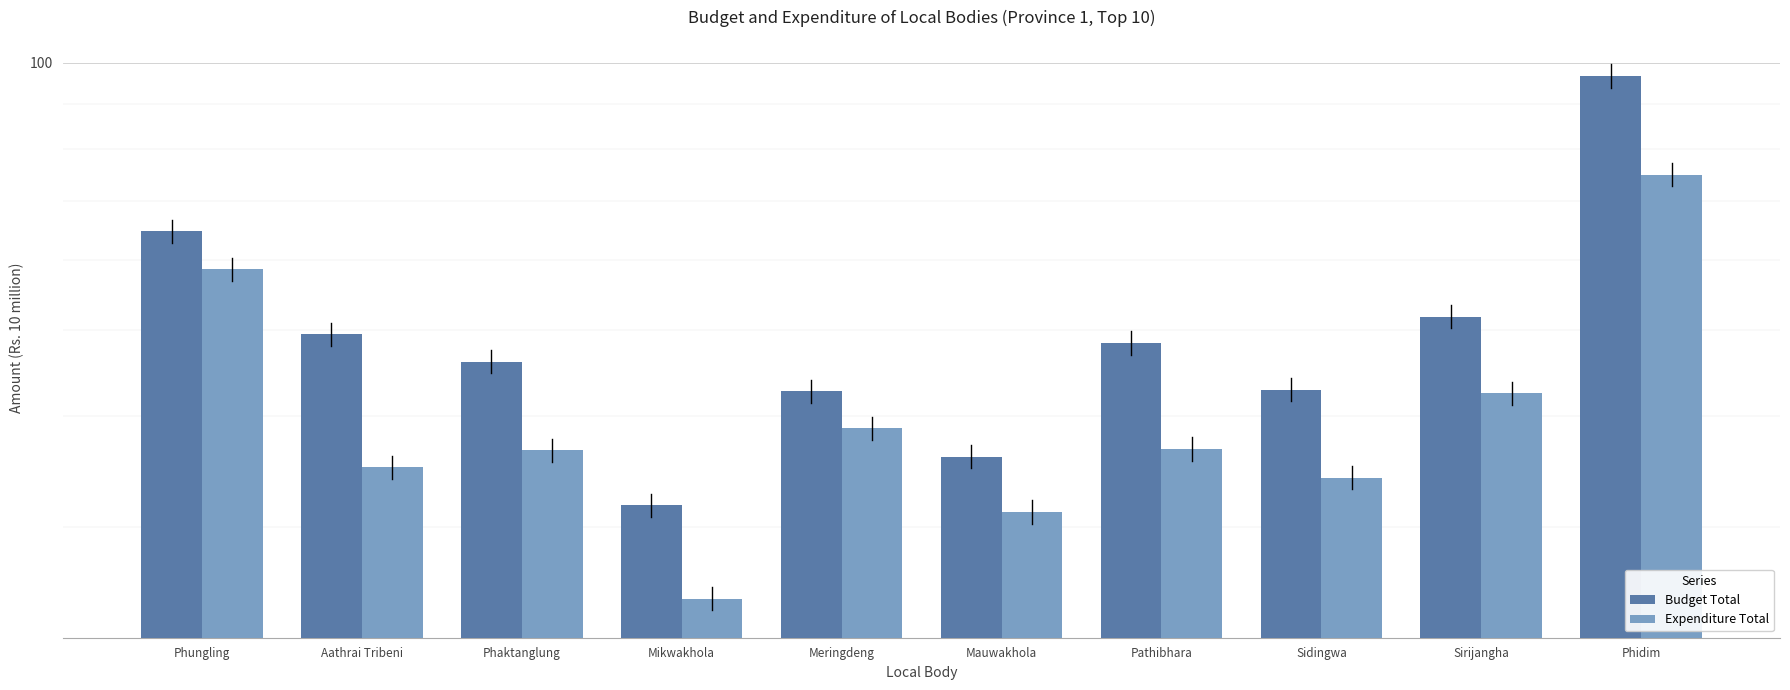

How many bars are there in total?

20